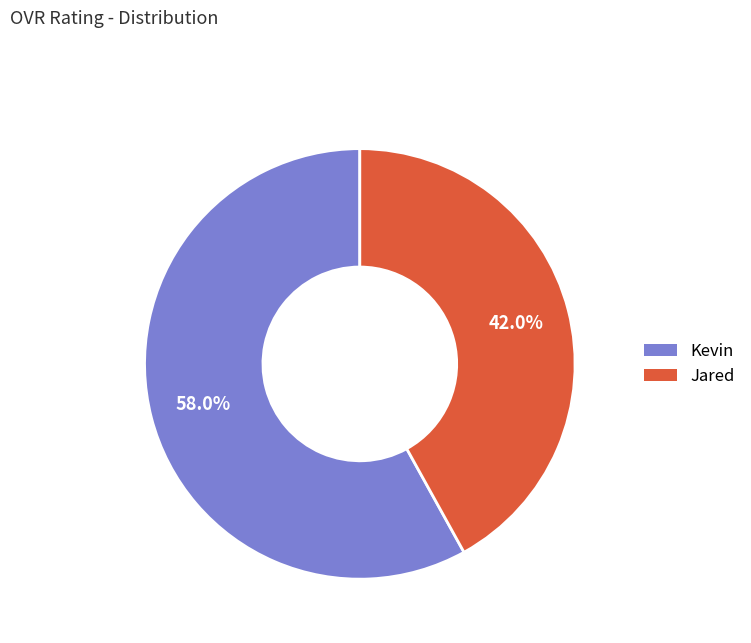

How many slices are in this pie chart?

2